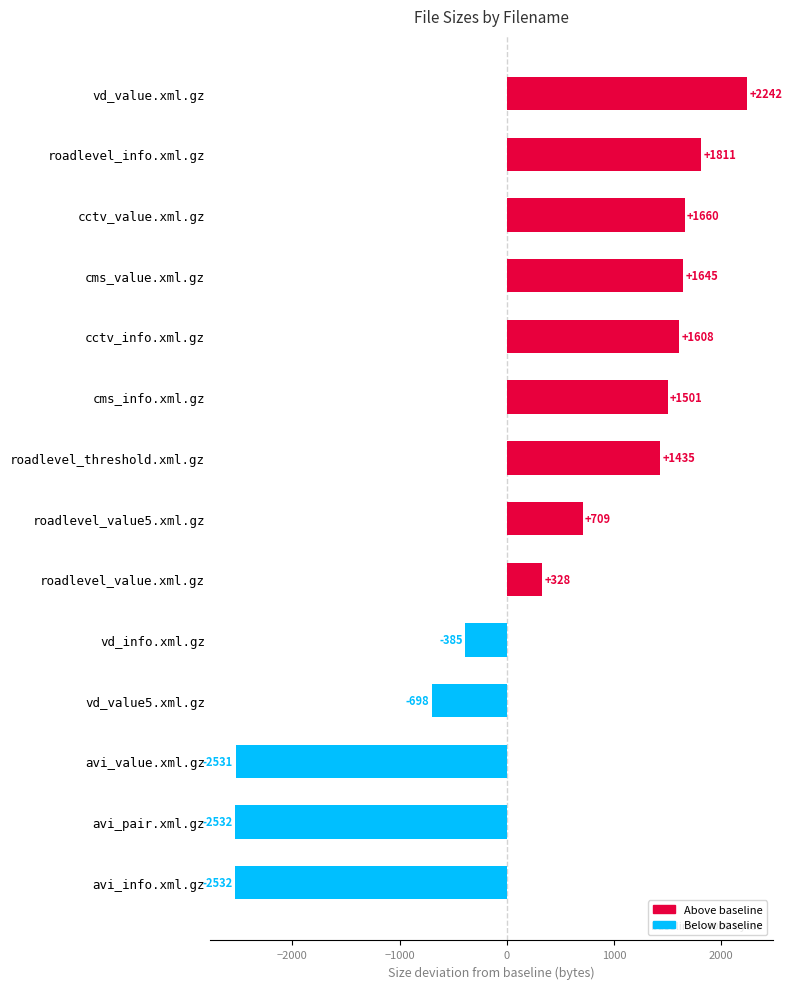

What is the minimum value shown in the chart?

-2532